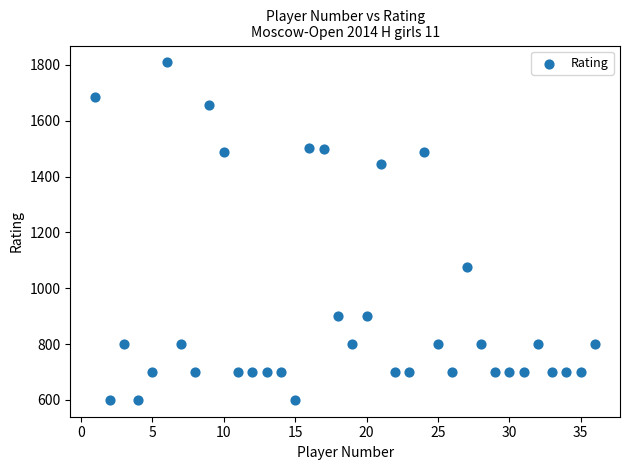

What is the range of X values (max minus min)?

35